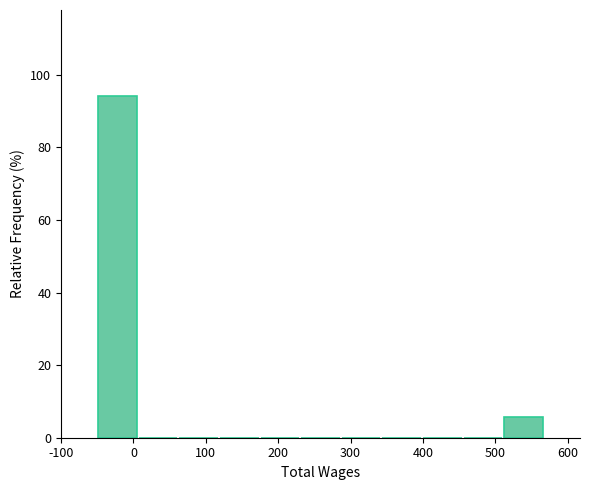

How tall is the bar that spans 510 to 570 on the x-axis? Neither the bar edges nor the heights are printed on the chart, so give them approximately, as read against the axes.

6